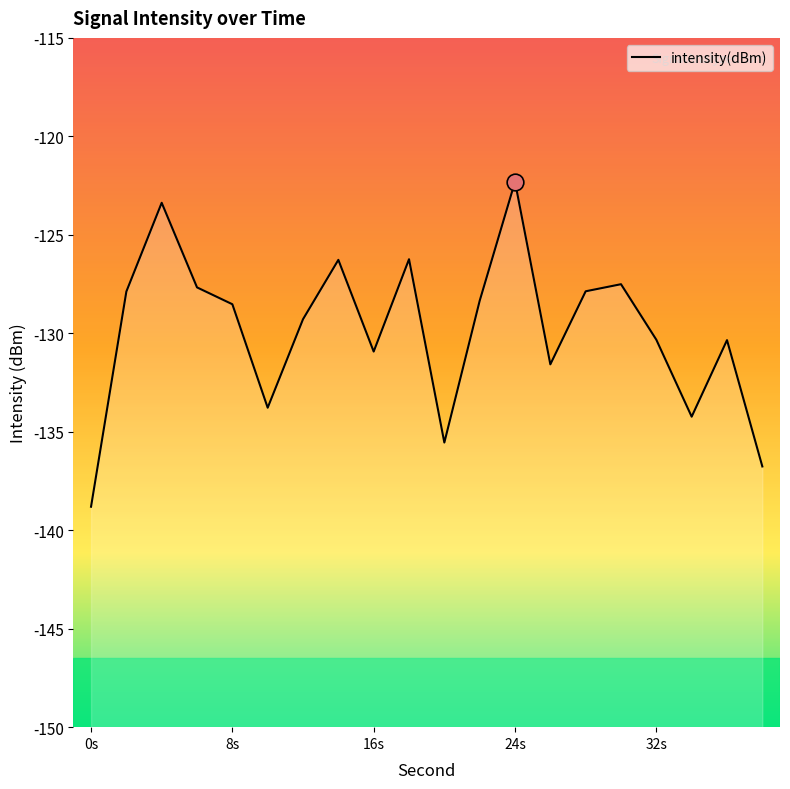

List the labels in order of value, largest first.

24, 4, 18, 14, 30, 6, 28, 2, 22, 8, 12, 32, 36, 16, 26, 10, 34, 20, 38, 0